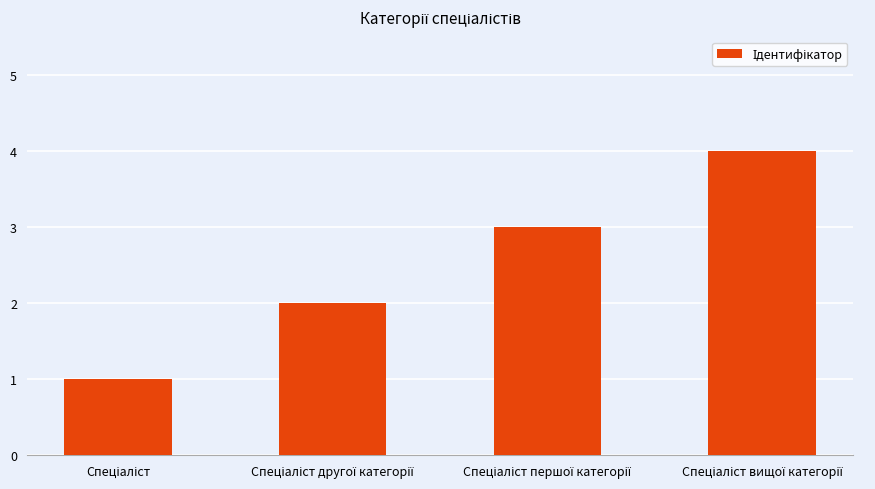

What is the greatest value displayed?

4